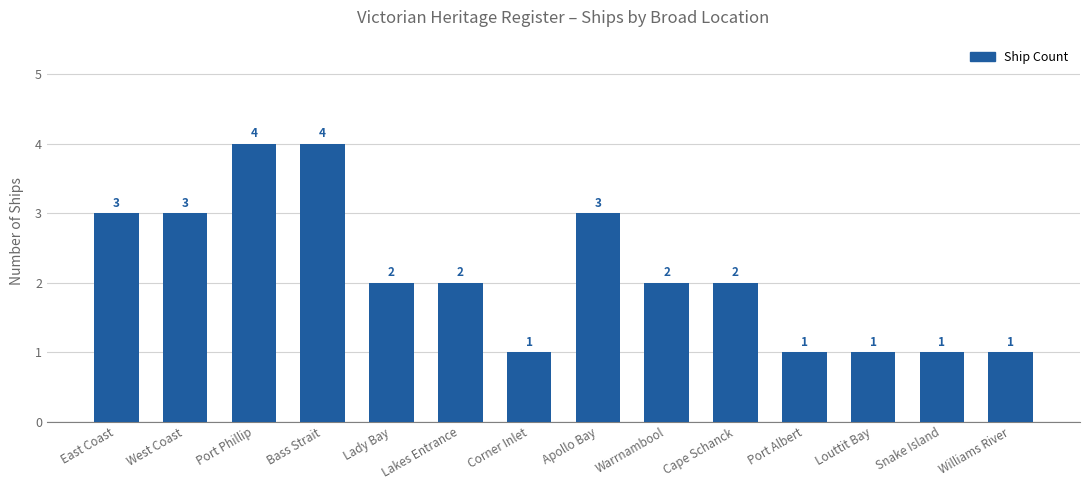

How many bars are there in total?

14